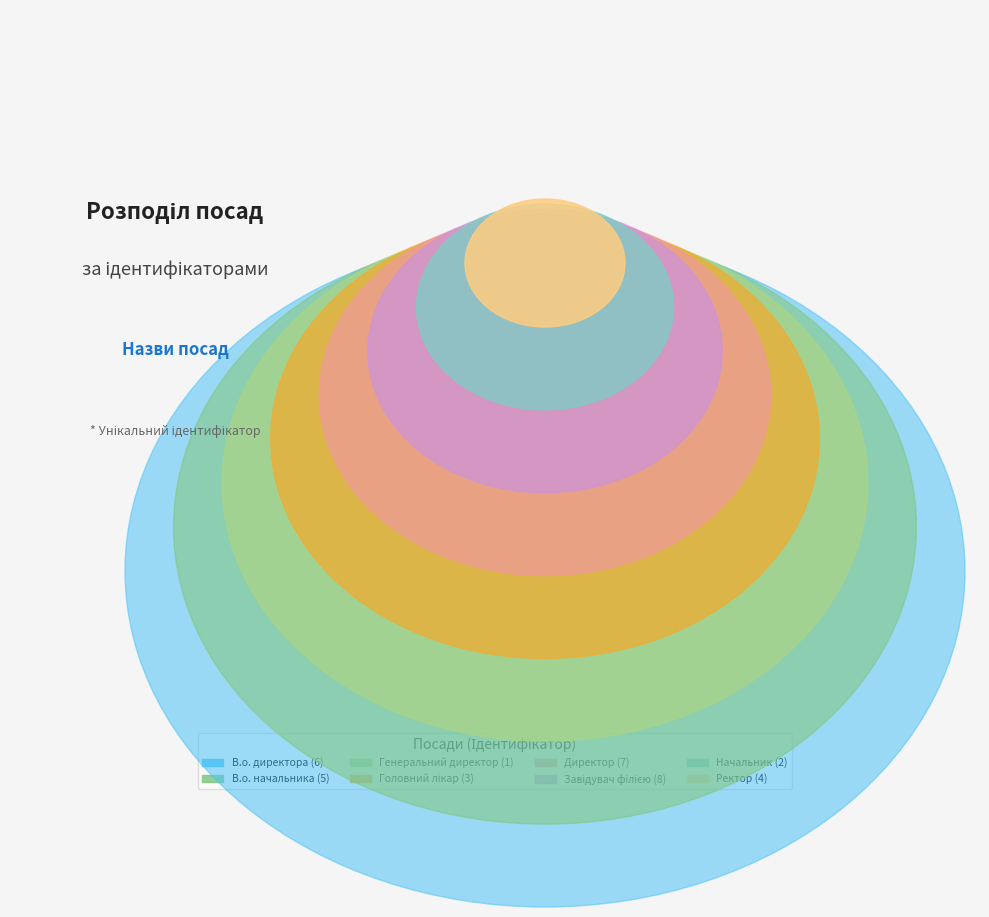

To the nearest percent, what percentage of the pie is Завідувач філією?

22%